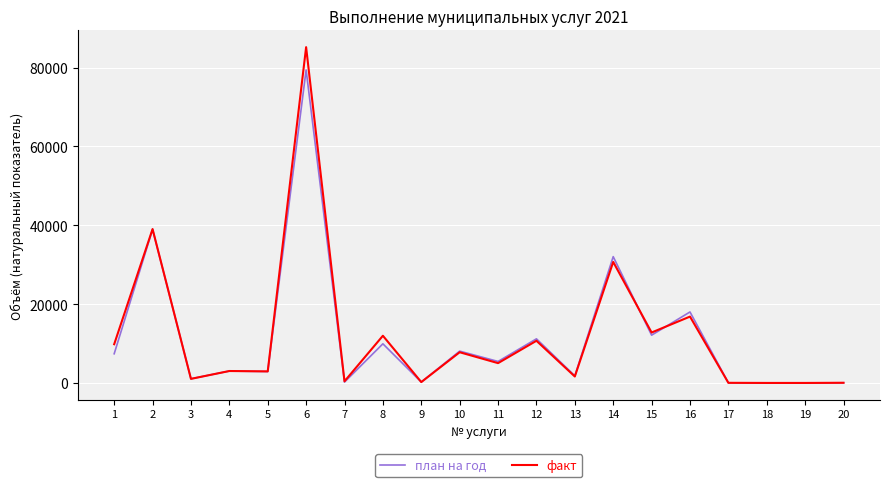

Which series has the widest spread of values?

факт